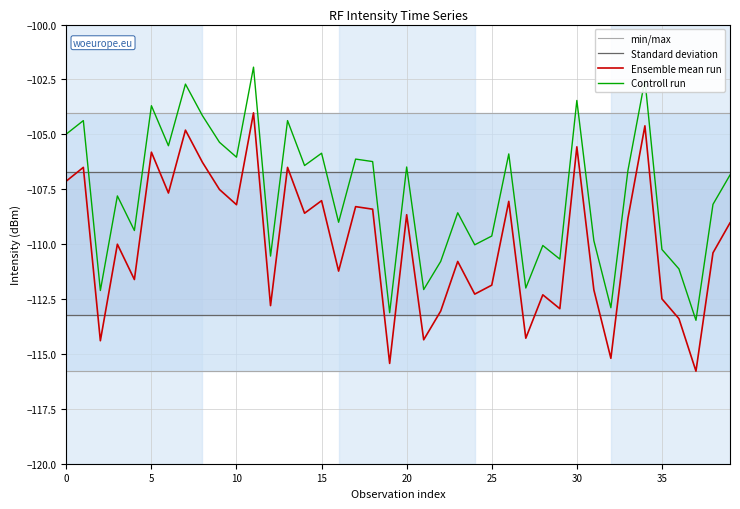

What is the total value across all series at 11?

-428.5